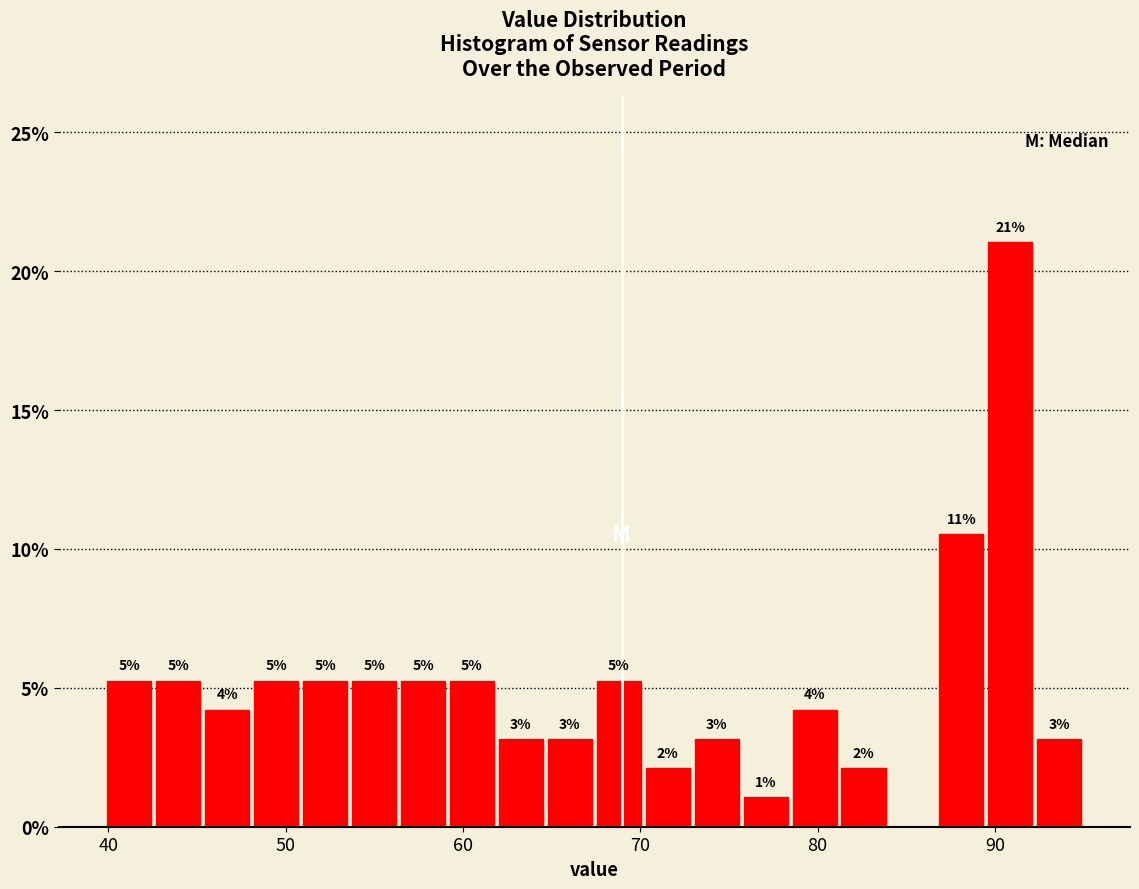

Read against the x-axis, roughly where is the centre of the tallest bar?

91